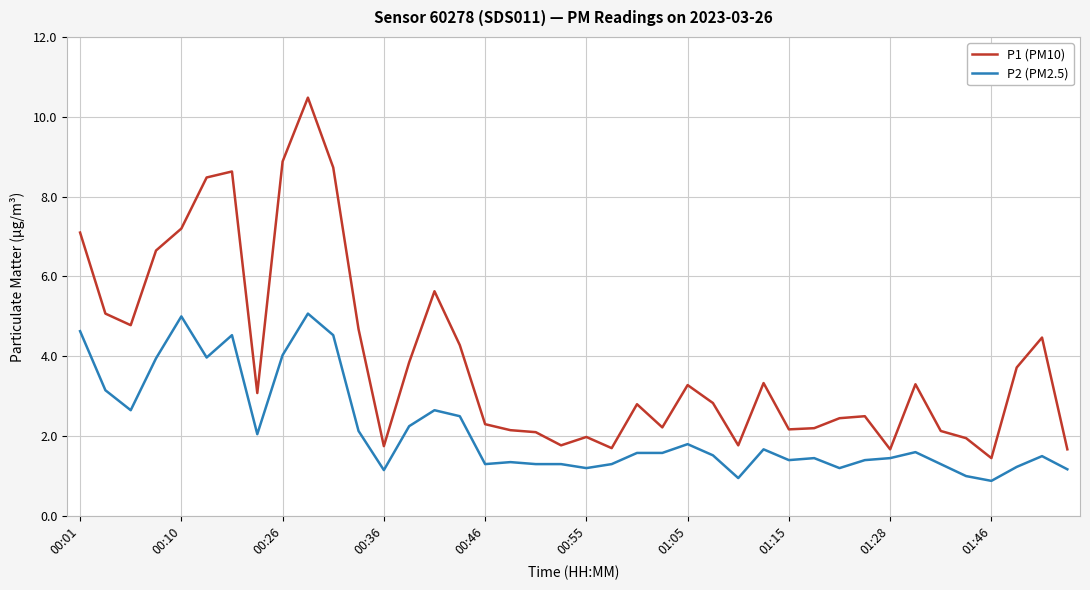

True or false: P1 (PM10) and P2 (PM2.5) cross at least once.

False